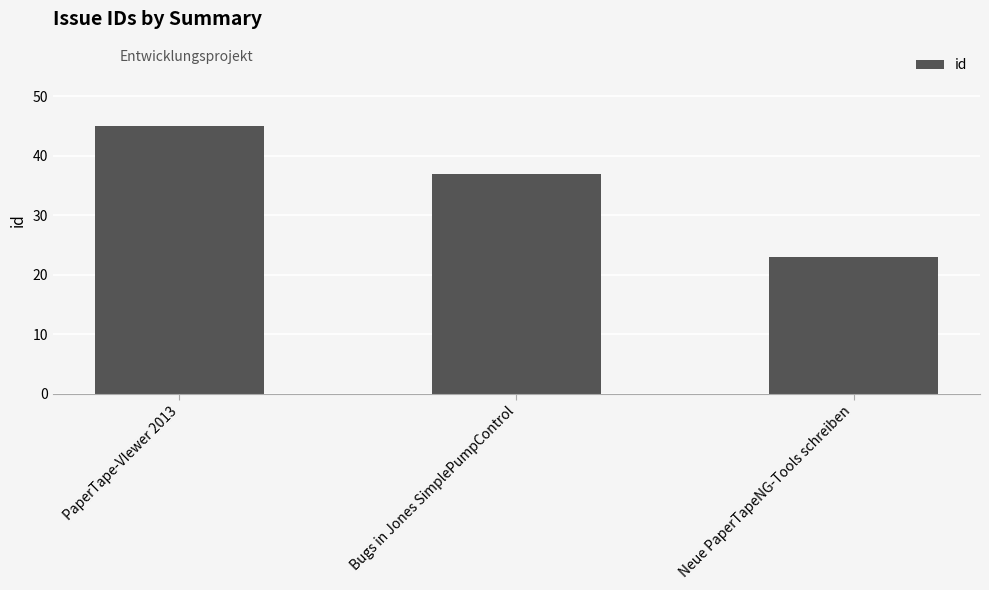

The chart shows a value of 37 at Bugs in Jones SimplePumpControl. True or false?

True